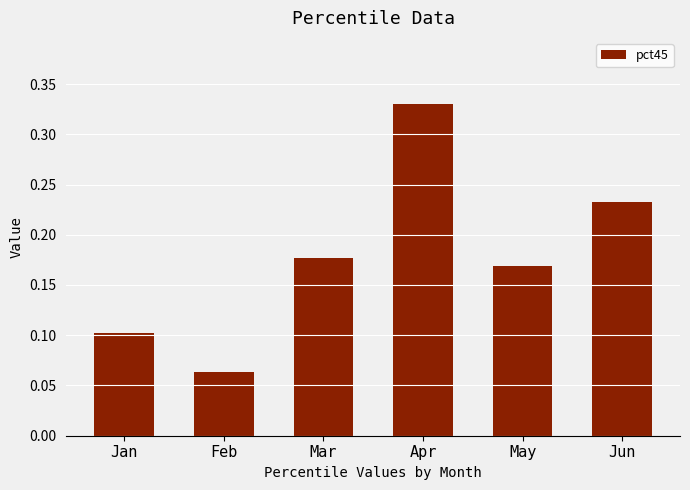

Where is the data nearest to the value 0?

Feb